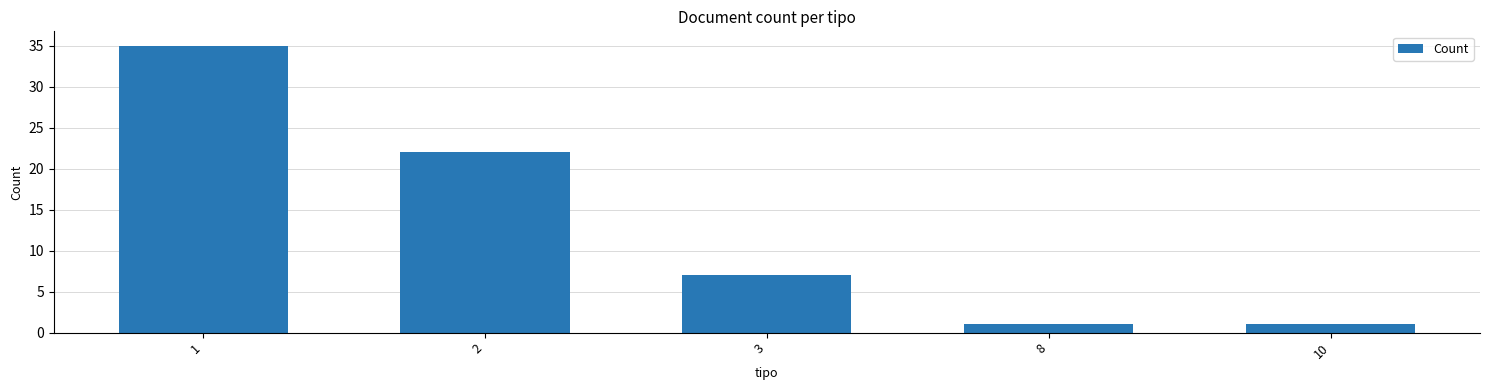

Reading left to right, list all the values displayed in this chart.

35	22	7	1	1